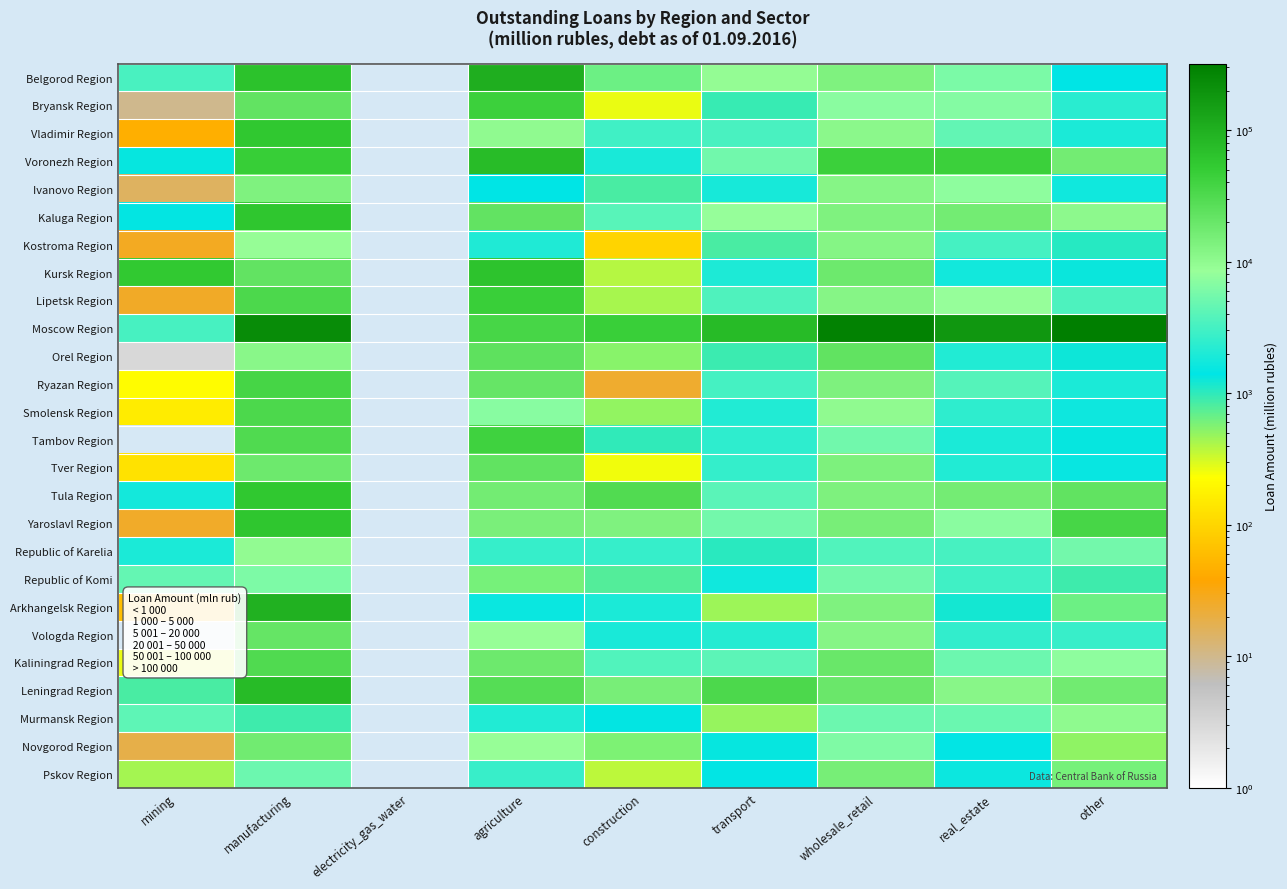

Which category has the lowest value across all series?

mining